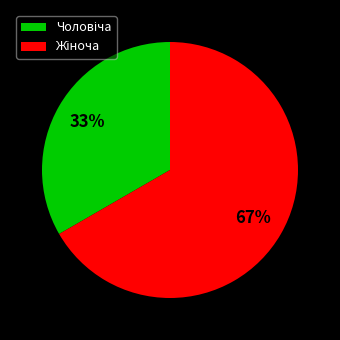

Does any single category account for the majority?

Yes